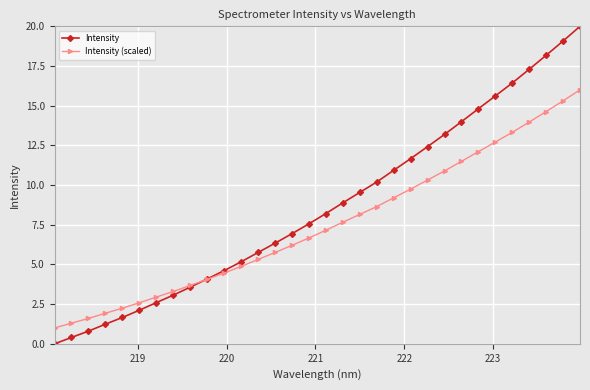

Reading left to right, list all the values displayed in this chart.

Intensity: 0.0	0.4	0.8	1.2	1.7	2.1	2.6	3.1	3.6	4.1	4.6	5.2	5.8	6.3	6.9	7.6	8.2	8.9	9.5	10.2	10.9	11.7	12.4	13.2	14.0	14.8	15.6	16.4	17.3	18.2	19.1	20.0
Intensity (scaled): 1.0	1.3	1.6	1.9	2.2	2.6	2.9	3.3	3.7	4.1	4.5	4.9	5.3	5.8	6.2	6.7	7.2	7.7	8.2	8.6	9.2	9.7	10.3	10.9	11.5	12.1	12.7	13.3	14.0	14.6	15.3	16.0